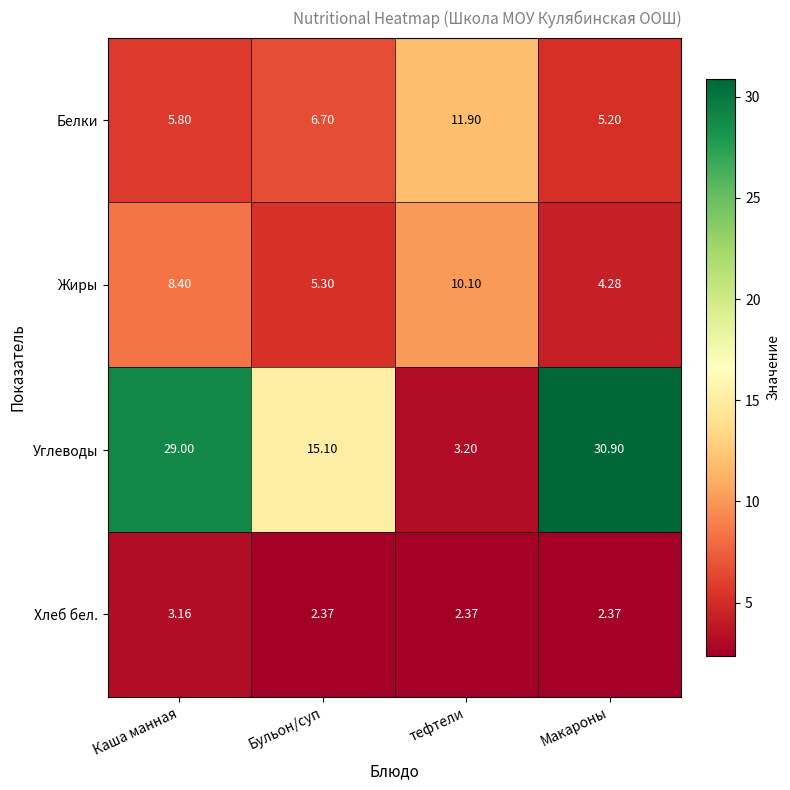

List the series in order of their peak value, highest first.

Углеводы, Белки, Жиры, Хлеб бел.